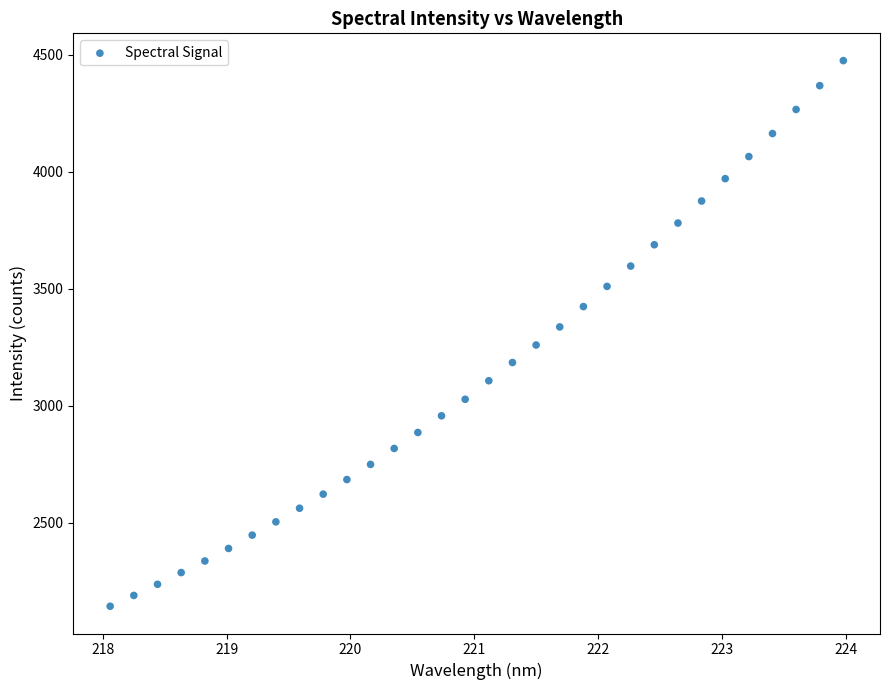

What is the range of Y values (max minus min)?

2330.7